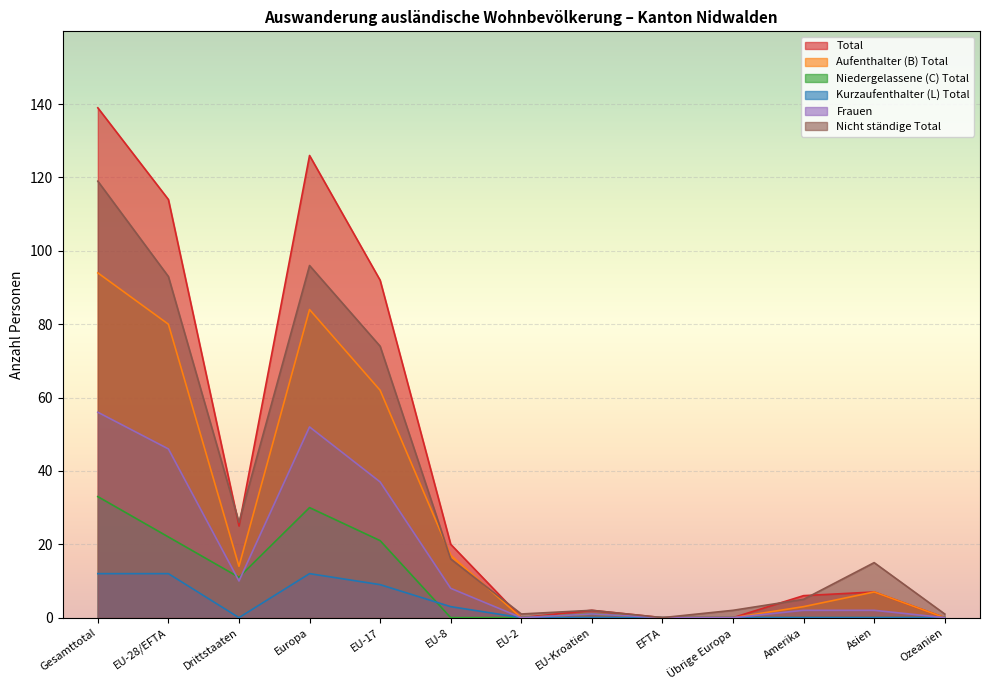

What is the sum of all Kurzaufenthalter (L) Total values?

48